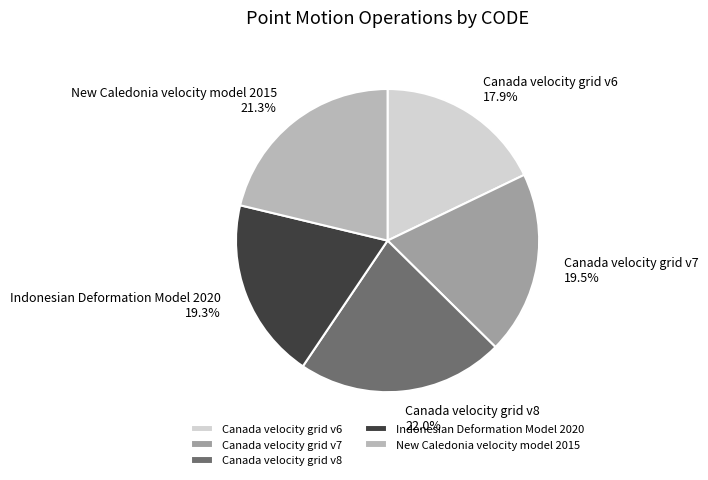

To the nearest percent, what is the difference between the largest and smallest slice percentages?

4%